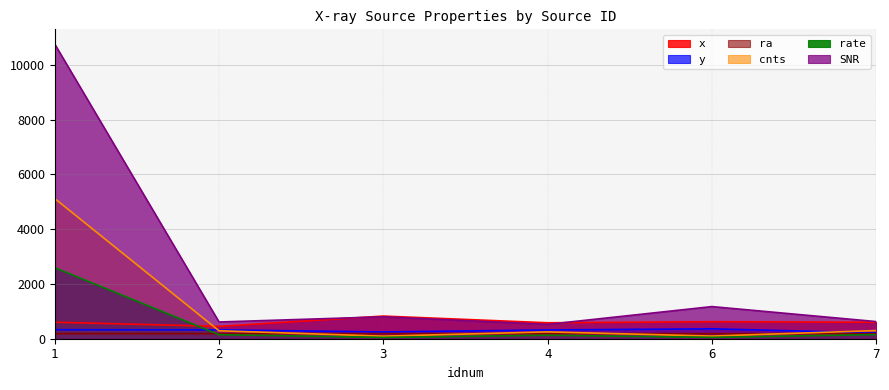

The cnts series shows 93.2 at 3. True or false?

True